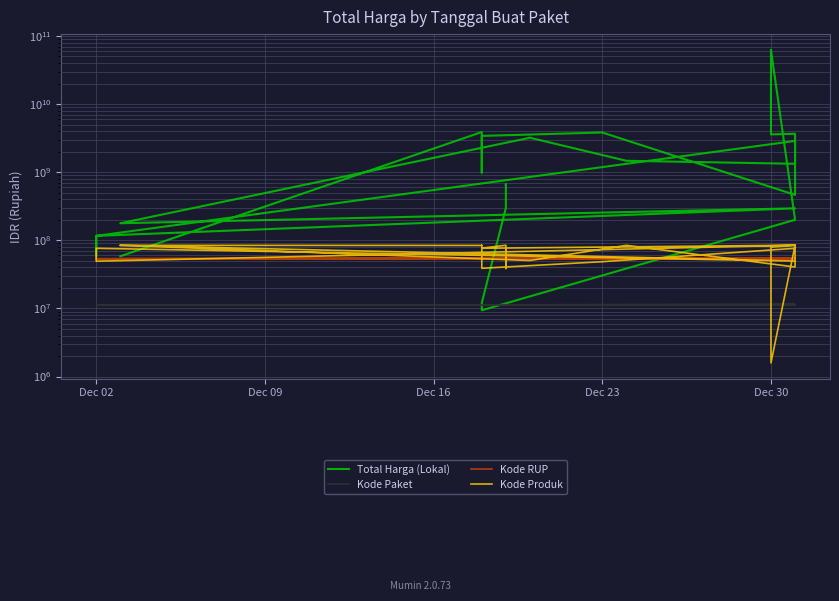

Where does the Kode RUP series first go above 53873810?

Dec 09